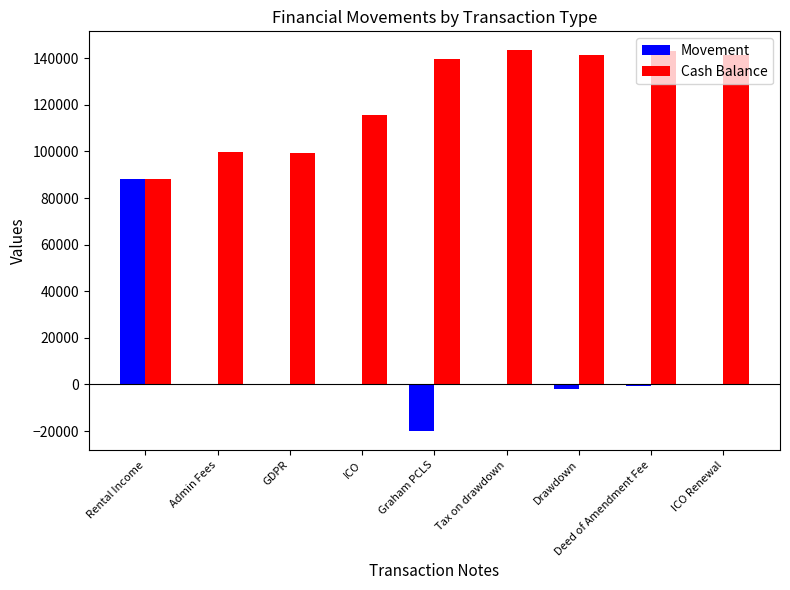

What is the sum of the Cash Balance values at Graham PCLS and Tax on drawdown?

282785.8